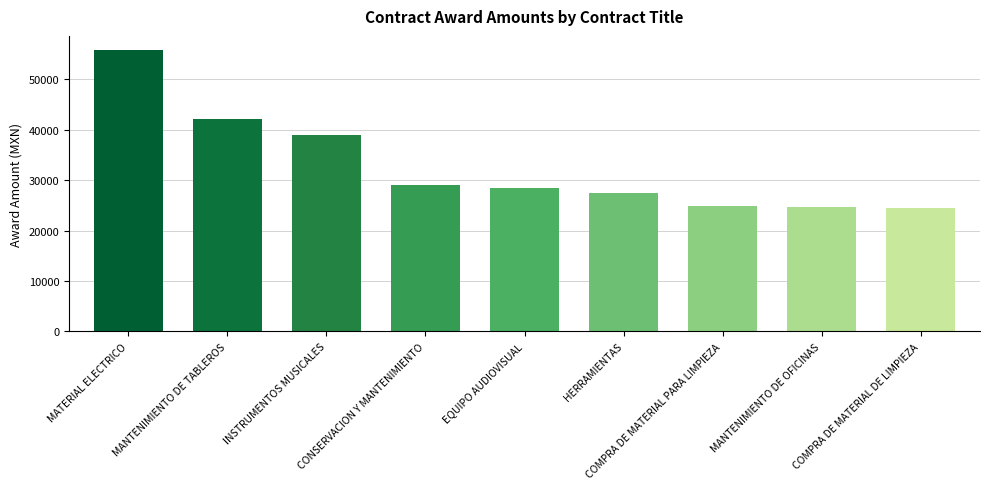

What is the smallest value displayed?

24534